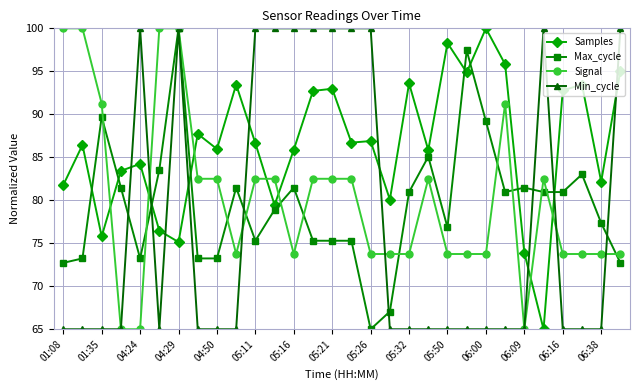

At how many categories does at least one series exceed 66?

30